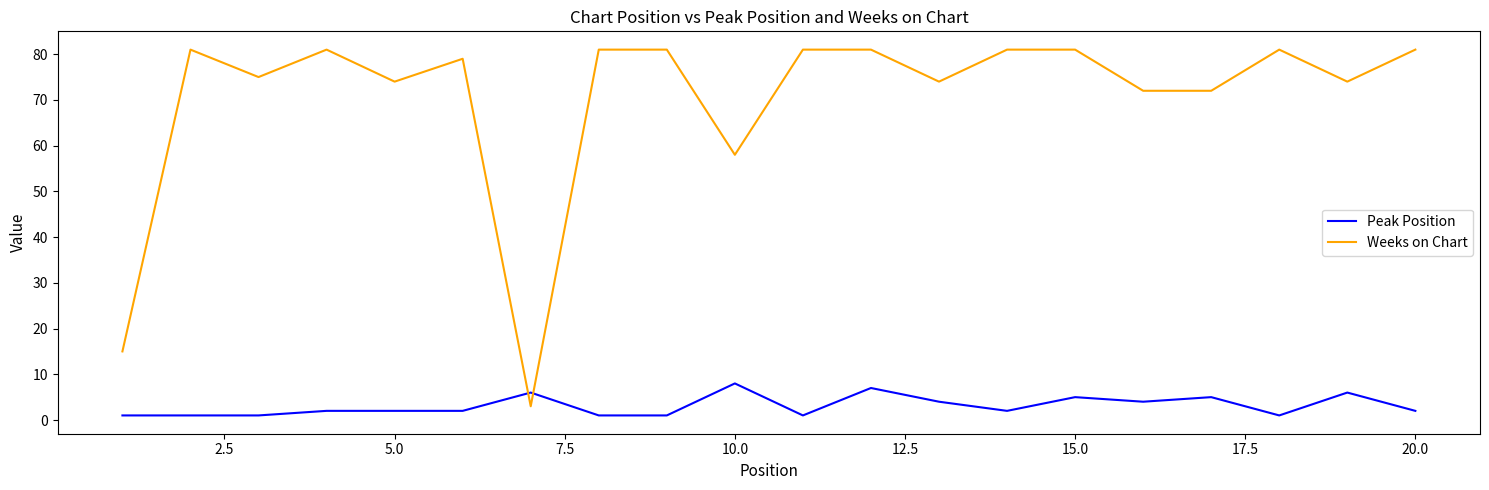

List the series in order of their overall mean, lowest first.

Peak Position, Weeks on Chart